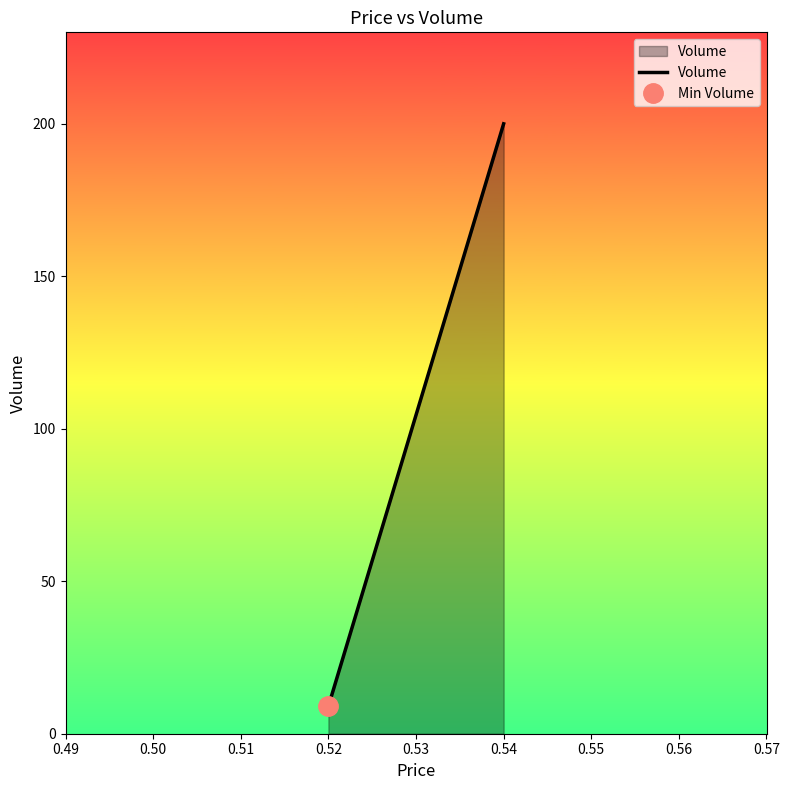

How many categories are shown in the chart?

2